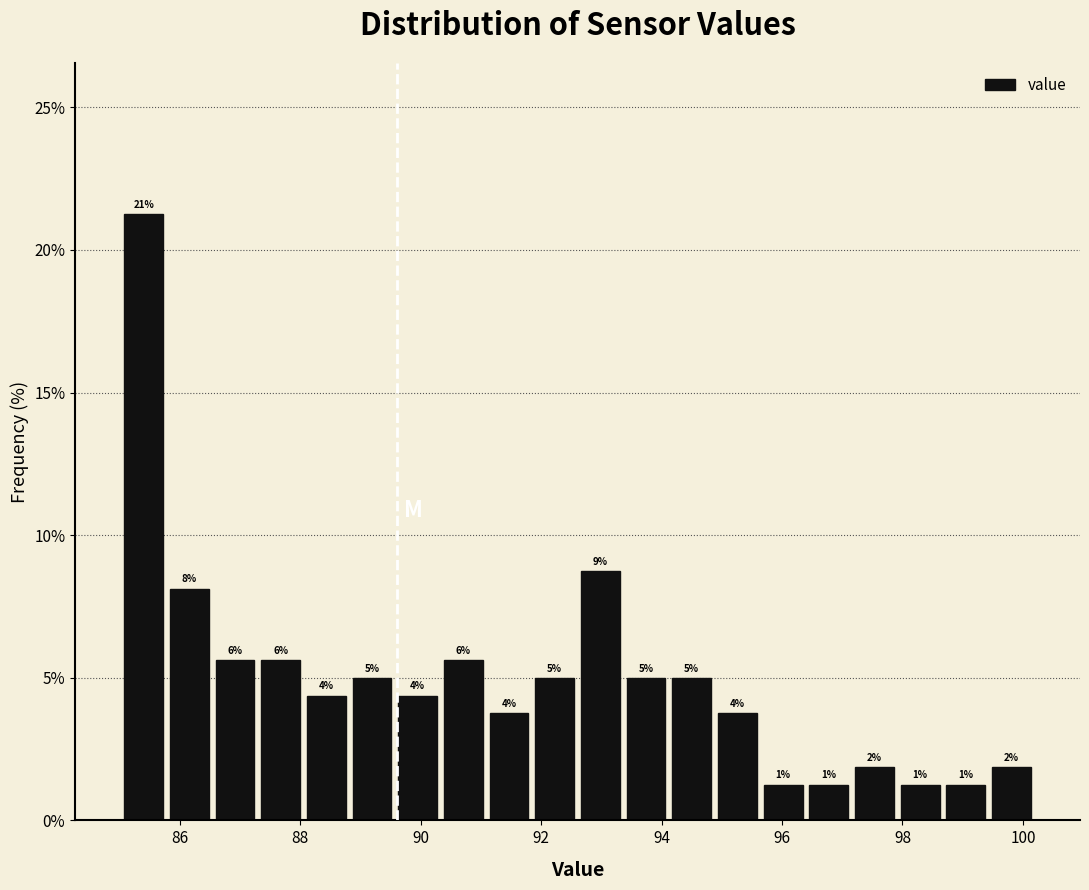

Read against the x-axis, roughly where is the centre of the tallest bar?

85.4